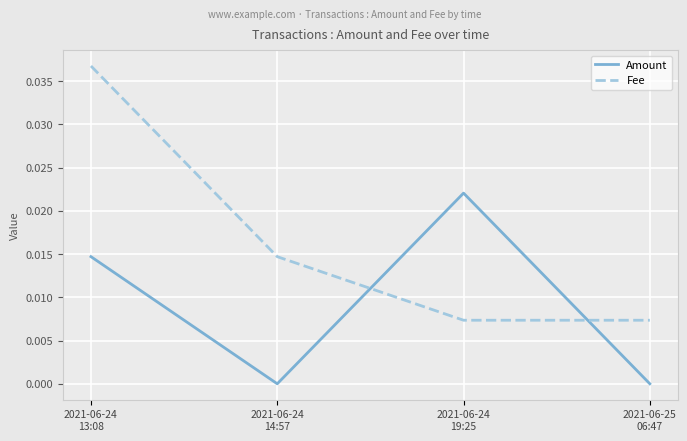

Count the number of data series in this chart.

2